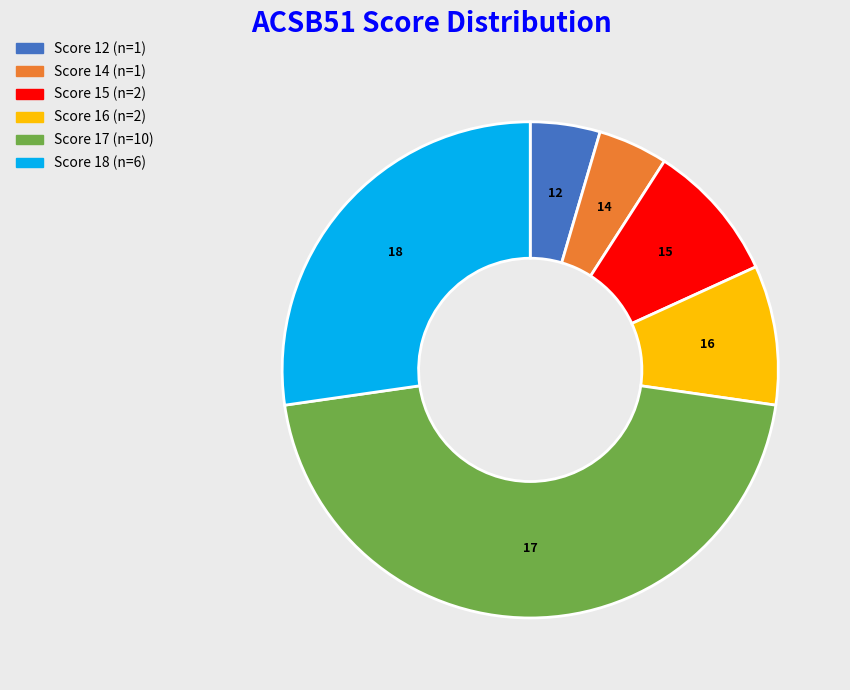

Does any single category account for the majority?

No